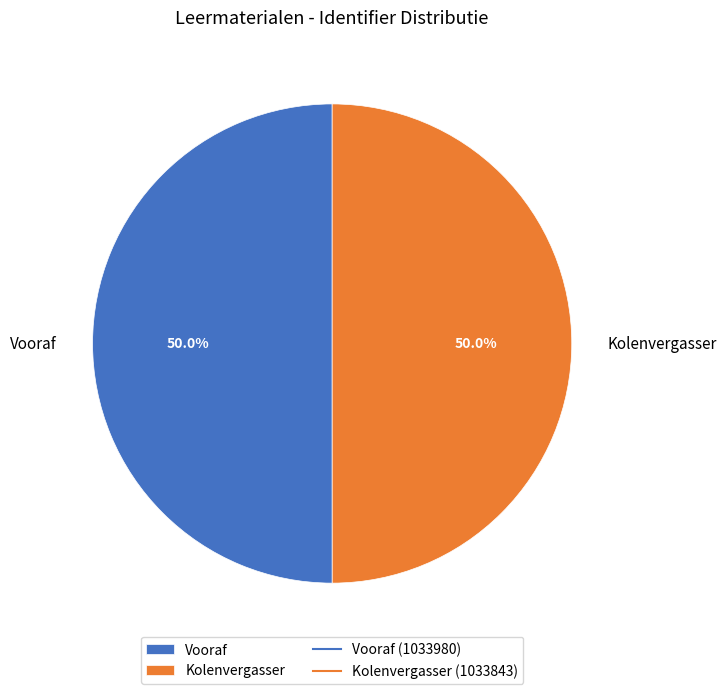

What is the ratio of the value at Kolenvergasser to the value at Vooraf?

1.0